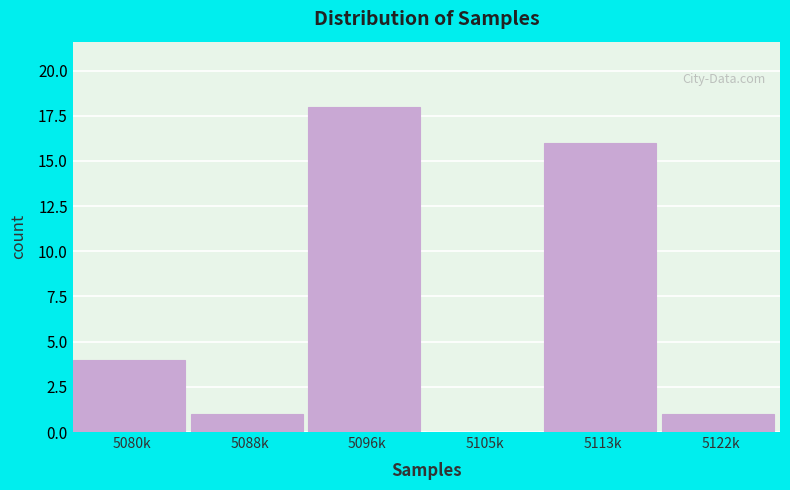

Reading left to right, list all the values displayed in this chart.

5080k=4	5088k=1	5096k=18	5105k=0	5113k=16	5122k=1